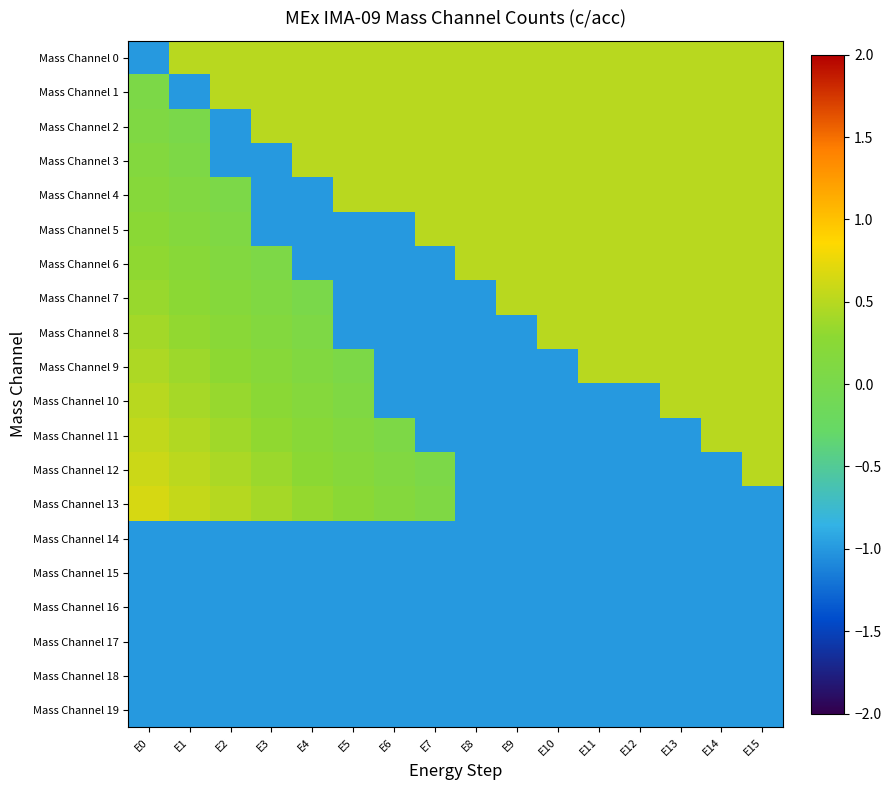

Reading right to left, extract all data points from this chart.

Mass Channel 0: E15=0.5	E14=0.5	E13=0.5	E12=0.5	E11=0.5	E10=0.5	E9=0.5	E8=0.5	E7=0.5	E6=0.5	E5=0.5	E4=0.5	E3=0.5	E2=0.5	E1=0.5	E0=-1.0
Mass Channel 1: E15=0.5	E14=0.5	E13=0.5	E12=0.5	E11=0.5	E10=0.5	E9=0.5	E8=0.5	E7=0.5	E6=0.5	E5=0.5	E4=0.5	E3=0.5	E2=0.5	E1=-1.0	E0=0.1
Mass Channel 2: E15=0.5	E14=0.5	E13=0.5	E12=0.5	E11=0.5	E10=0.5	E9=0.5	E8=0.5	E7=0.5	E6=0.5	E5=0.5	E4=0.5	E3=0.5	E2=-1.0	E1=0.0	E0=0.1
Mass Channel 3: E15=0.5	E14=0.5	E13=0.5	E12=0.5	E11=0.5	E10=0.5	E9=0.5	E8=0.5	E7=0.5	E6=0.5	E5=0.5	E4=0.5	E3=-1.0	E2=-1.0	E1=0.1	E0=0.2
Mass Channel 4: E15=0.5	E14=0.5	E13=0.5	E12=0.5	E11=0.5	E10=0.5	E9=0.5	E8=0.5	E7=0.5	E6=0.5	E5=0.5	E4=-1.0	E3=-1.0	E2=0.0	E1=0.1	E0=0.2
Mass Channel 5: E15=0.5	E14=0.5	E13=0.5	E12=0.5	E11=0.5	E10=0.5	E9=0.5	E8=0.5	E7=0.5	E6=-1.0	E5=-1.0	E4=-1.0	E3=-1.0	E2=0.1	E1=0.2	E0=0.2
Mass Channel 6: E15=0.5	E14=0.5	E13=0.5	E12=0.5	E11=0.5	E10=0.5	E9=0.5	E8=0.5	E7=-1.0	E6=-1.0	E5=-1.0	E4=-1.0	E3=0.1	E2=0.1	E1=0.2	E0=0.3
Mass Channel 7: E15=0.5	E14=0.5	E13=0.5	E12=0.5	E11=0.5	E10=0.5	E9=0.5	E8=-1.0	E7=-1.0	E6=-1.0	E5=-1.0	E4=0.0	E3=0.1	E2=0.2	E1=0.3	E0=0.4
Mass Channel 8: E15=0.5	E14=0.5	E13=0.5	E12=0.5	E11=0.5	E10=0.5	E9=-1.0	E8=-1.0	E7=-1.0	E6=-1.0	E5=-1.0	E4=0.1	E3=0.2	E2=0.2	E1=0.3	E0=0.4
Mass Channel 9: E15=0.5	E14=0.5	E13=0.5	E12=0.5	E11=0.5	E10=-1.0	E9=-1.0	E8=-1.0	E7=-1.0	E6=-1.0	E5=0.0	E4=0.1	E3=0.2	E2=0.3	E1=0.4	E0=0.5
Mass Channel 10: E15=0.5	E14=0.5	E13=0.5	E12=-1.0	E11=-1.0	E10=-1.0	E9=-1.0	E8=-1.0	E7=-1.0	E6=-1.0	E5=0.1	E4=0.2	E3=0.3	E2=0.3	E1=0.4	E0=0.5
Mass Channel 11: E15=0.5	E14=0.5	E13=-1.0	E12=-1.0	E11=-1.0	E10=-1.0	E9=-1.0	E8=-1.0	E7=-1.0	E6=0.1	E5=0.2	E4=0.2	E3=0.3	E2=0.4	E1=0.5	E0=0.6
Mass Channel 12: E15=0.5	E14=-1.0	E13=-1.0	E12=-1.0	E11=-1.0	E10=-1.0	E9=-1.0	E8=-1.0	E7=0.0	E6=0.1	E5=0.2	E4=0.3	E3=0.4	E2=0.4	E1=0.5	E0=0.6
Mass Channel 13: E15=-1.0	E14=-1.0	E13=-1.0	E12=-1.0	E11=-1.0	E10=-1.0	E9=-1.0	E8=-1.0	E7=0.1	E6=0.2	E5=0.2	E4=0.3	E3=0.4	E2=0.5	E1=0.6	E0=0.7
Mass Channel 14: E15=-1.0	E14=-1.0	E13=-1.0	E12=-1.0	E11=-1.0	E10=-1.0	E9=-1.0	E8=-1.0	E7=-1.0	E6=-1.0	E5=-1.0	E4=-1.0	E3=-1.0	E2=-1.0	E1=-1.0	E0=-1.0
Mass Channel 15: E15=-1.0	E14=-1.0	E13=-1.0	E12=-1.0	E11=-1.0	E10=-1.0	E9=-1.0	E8=-1.0	E7=-1.0	E6=-1.0	E5=-1.0	E4=-1.0	E3=-1.0	E2=-1.0	E1=-1.0	E0=-1.0
Mass Channel 16: E15=-1.0	E14=-1.0	E13=-1.0	E12=-1.0	E11=-1.0	E10=-1.0	E9=-1.0	E8=-1.0	E7=-1.0	E6=-1.0	E5=-1.0	E4=-1.0	E3=-1.0	E2=-1.0	E1=-1.0	E0=-1.0
Mass Channel 17: E15=-1.0	E14=-1.0	E13=-1.0	E12=-1.0	E11=-1.0	E10=-1.0	E9=-1.0	E8=-1.0	E7=-1.0	E6=-1.0	E5=-1.0	E4=-1.0	E3=-1.0	E2=-1.0	E1=-1.0	E0=-1.0
Mass Channel 18: E15=-1.0	E14=-1.0	E13=-1.0	E12=-1.0	E11=-1.0	E10=-1.0	E9=-1.0	E8=-1.0	E7=-1.0	E6=-1.0	E5=-1.0	E4=-1.0	E3=-1.0	E2=-1.0	E1=-1.0	E0=-1.0
Mass Channel 19: E15=-1.0	E14=-1.0	E13=-1.0	E12=-1.0	E11=-1.0	E10=-1.0	E9=-1.0	E8=-1.0	E7=-1.0	E6=-1.0	E5=-1.0	E4=-1.0	E3=-1.0	E2=-1.0	E1=-1.0	E0=-1.0